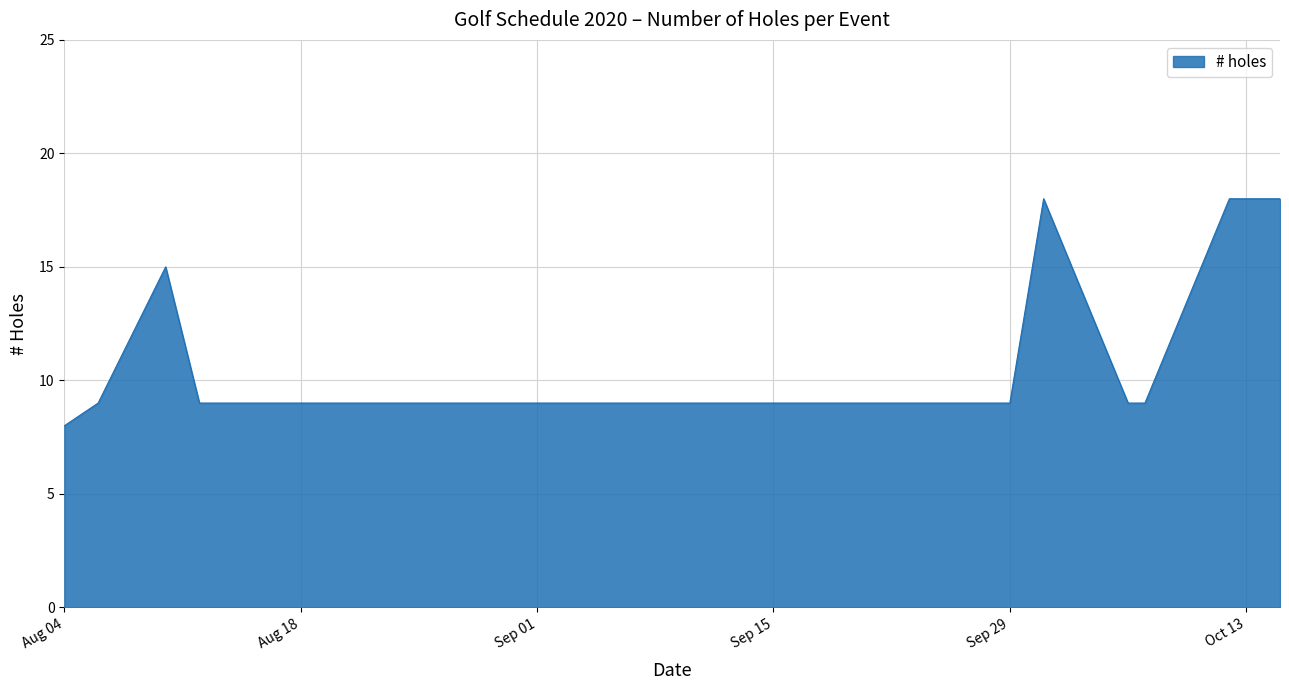

What is the difference between the maximum and minimum values?

10